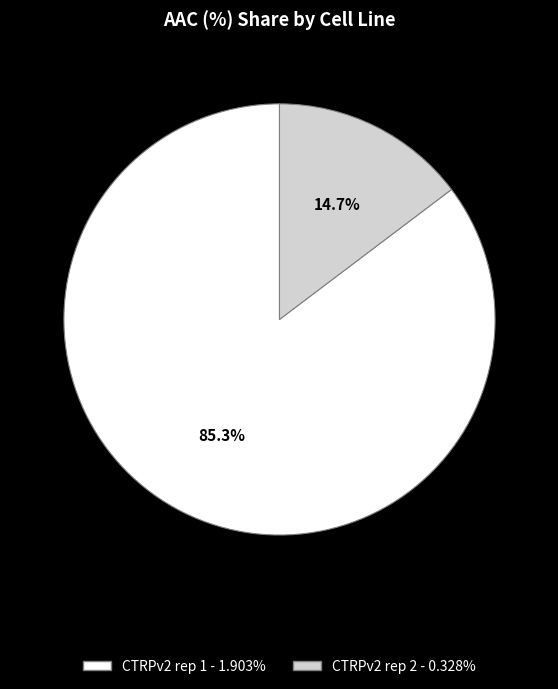

To the nearest percent, what is the average slice percentage?

50%